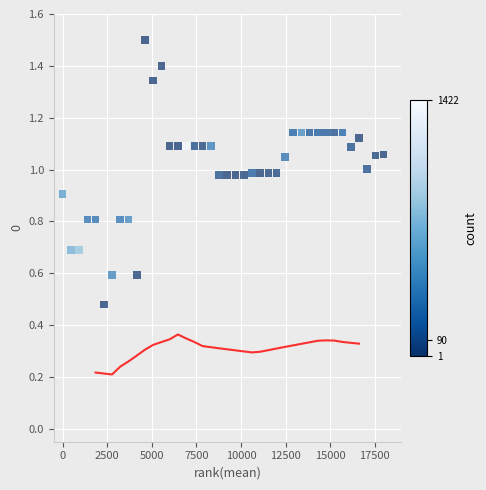

What is the range of X values (max minus min)?

18000.0